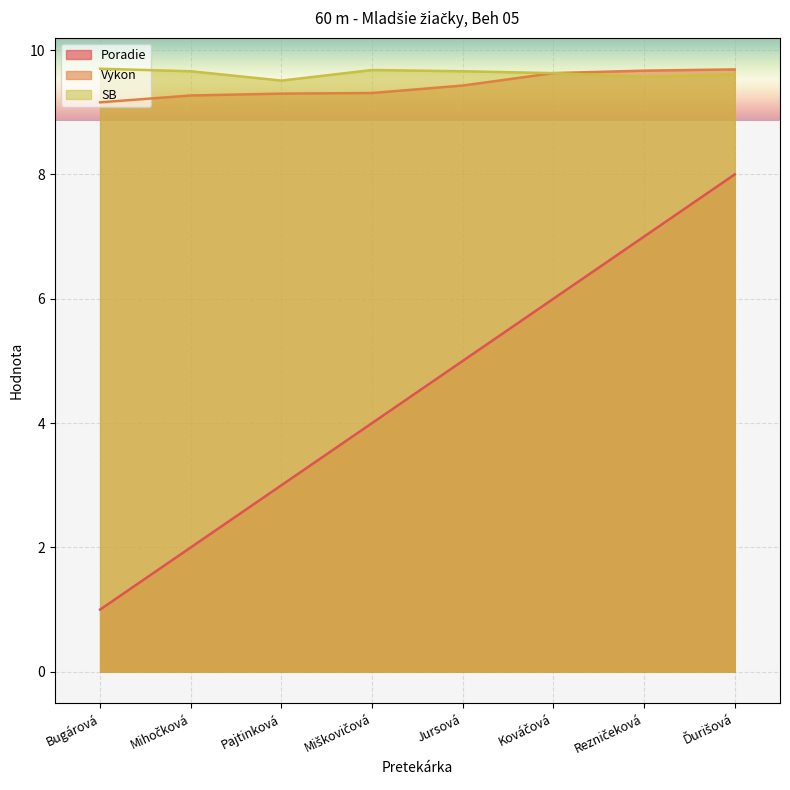

Is the value of Výkon at Rezničeková greater than the value of SB at Ďurišová?

Yes